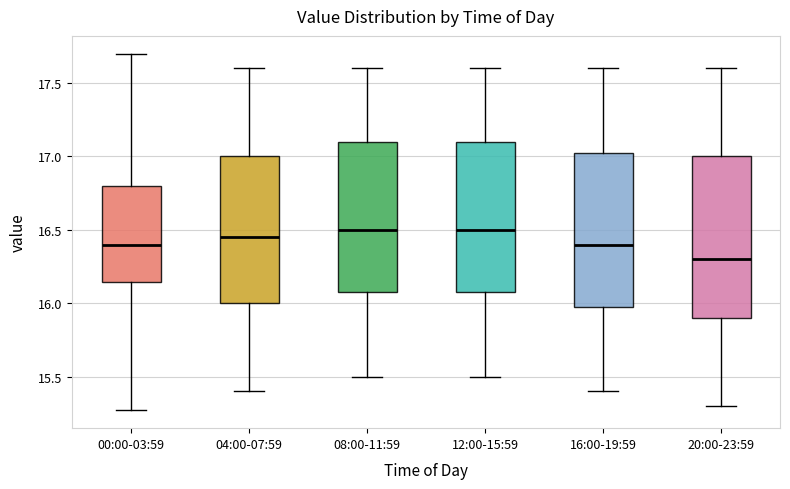

Reading left to right, transcribe this box plot: for each box, give where its median line is, the range the box spans, and where its two whiskers end, as read against the y-axis. The values are not printed on the chart, so give them approximately, as read against the axis.

00:00-03:59: median 16.40, box 16.15 to 16.80, whiskers 15.25 to 17.70
04:00-07:59: median 16.45, box 16.00 to 17.00, whiskers 15.40 to 17.60
08:00-11:59: median 16.50, box 16.10 to 17.10, whiskers 15.50 to 17.60
12:00-15:59: median 16.50, box 16.10 to 17.10, whiskers 15.50 to 17.60
16:00-19:59: median 16.40, box 16.00 to 17.05, whiskers 15.40 to 17.60
20:00-23:59: median 16.30, box 15.90 to 17.00, whiskers 15.30 to 17.60